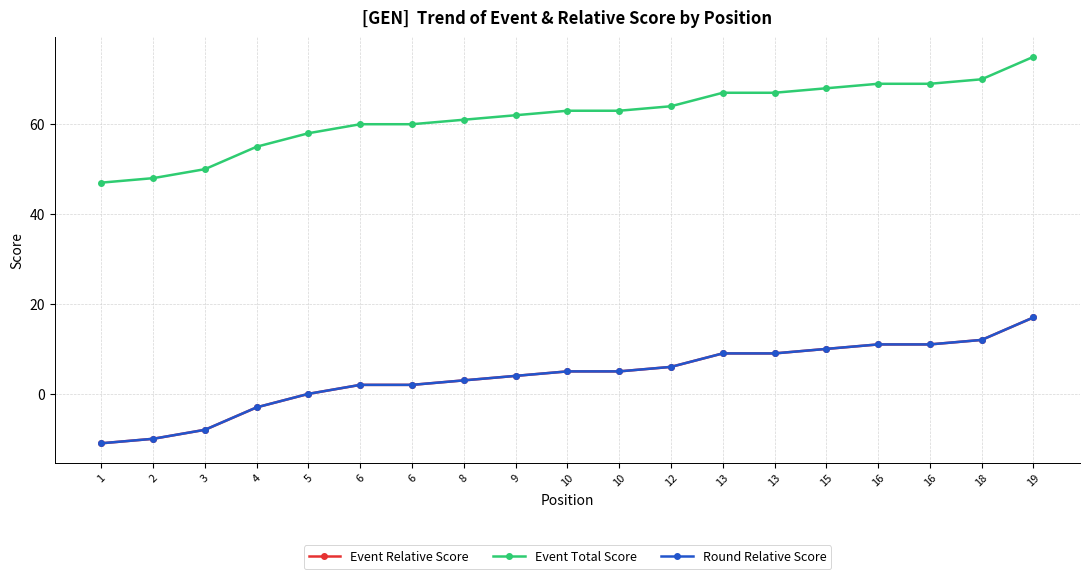

Which label corresponds to the largest value in the chart?

19